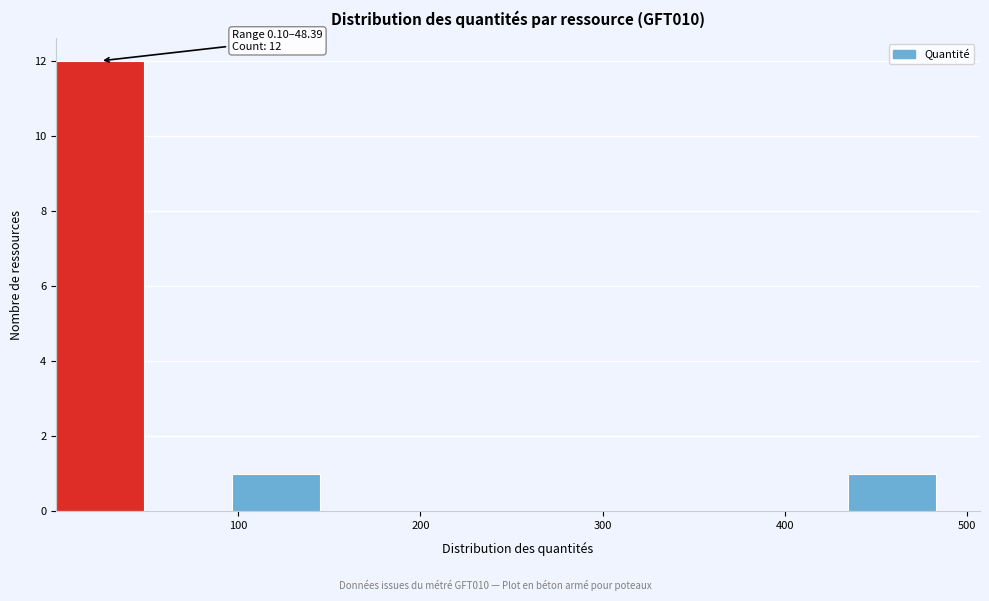

Over which range of the x-axis is the bar tallest?

0 to 50